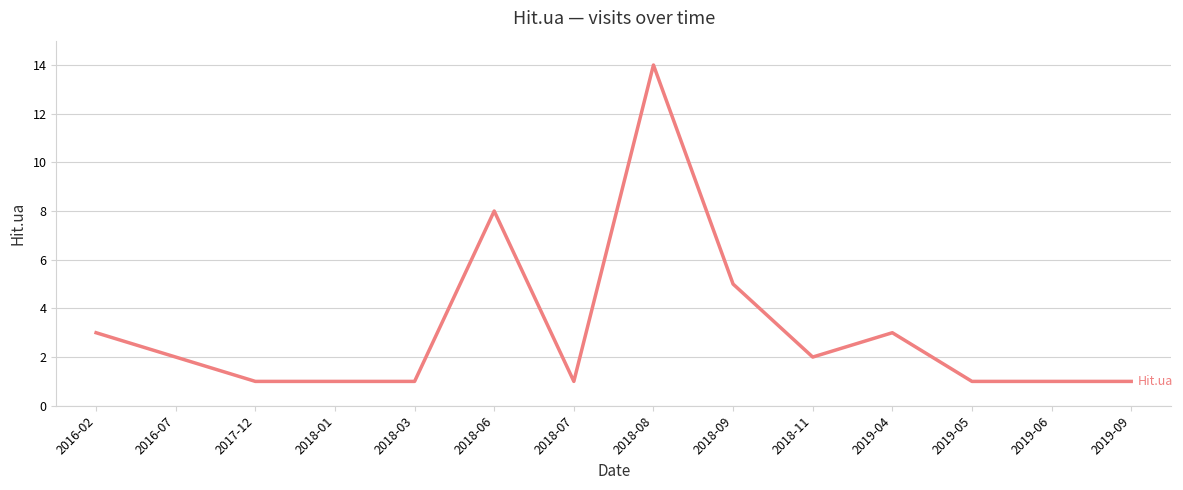

Which has a higher value, 2018-09 or 2018-01?

2018-09